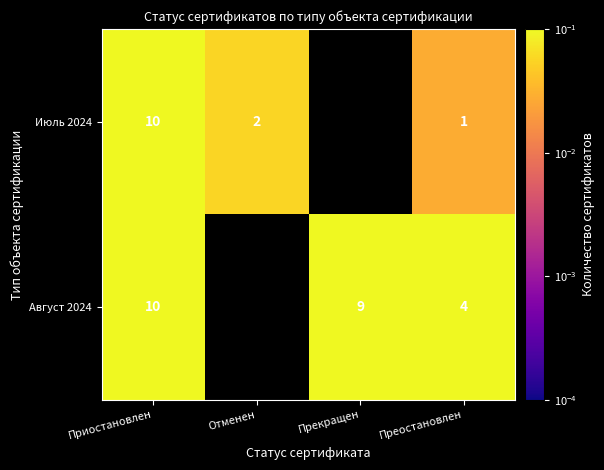

What is the difference between the highest and lowest values at Преостановлен?

3